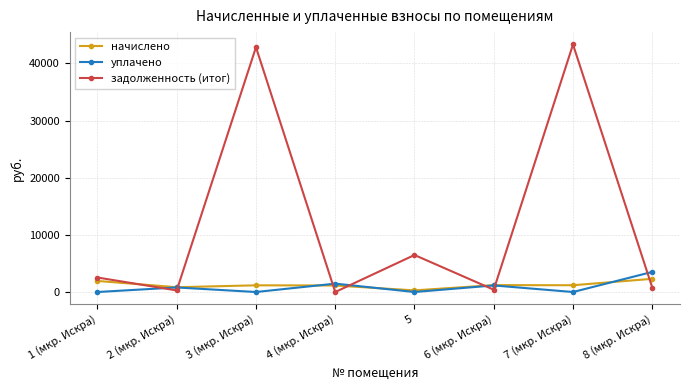

How many values in the задолженность (итог) series exceed 2536?

4